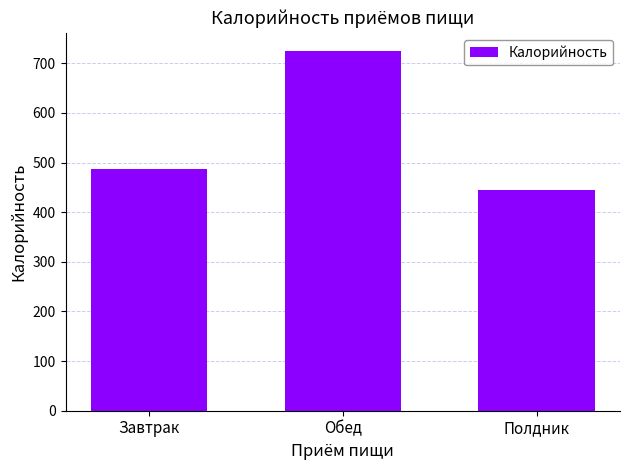

At which label does the data first exceed 487?

Завтрак